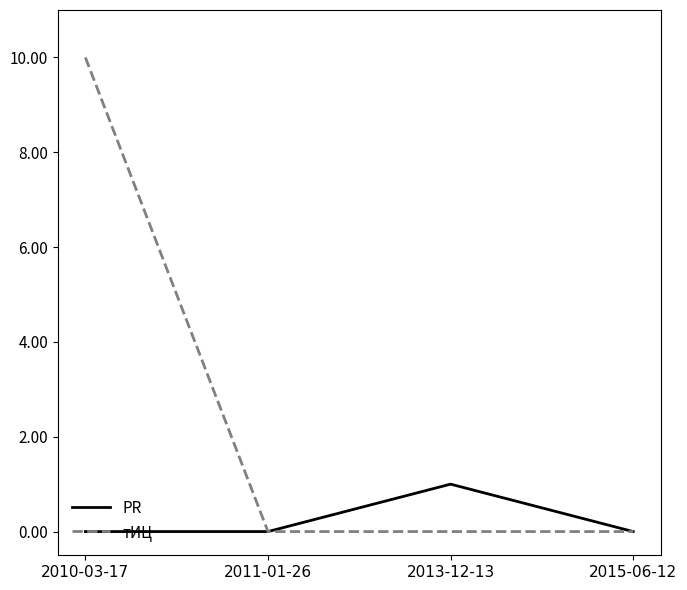

Rank the series by their maximum value, from highest to lowest.

тИЦ, PR